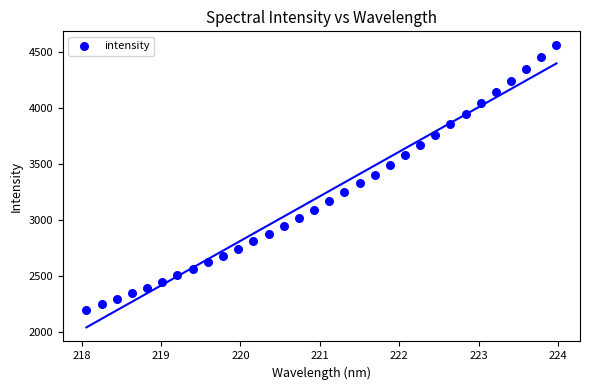

What is the range of X values (max minus min)?

5.9